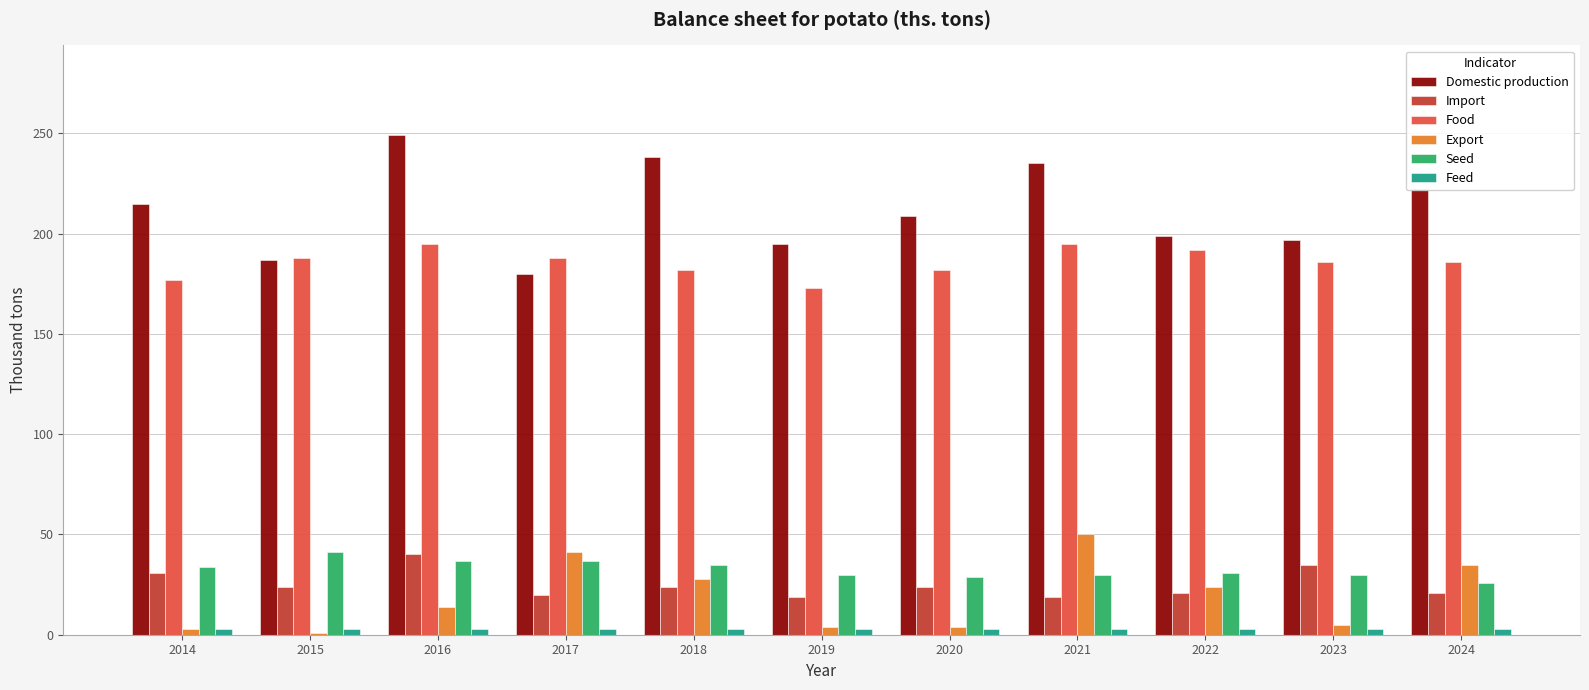

Is the value of Seed at 2020 greater than the value of Export at 2024?

No